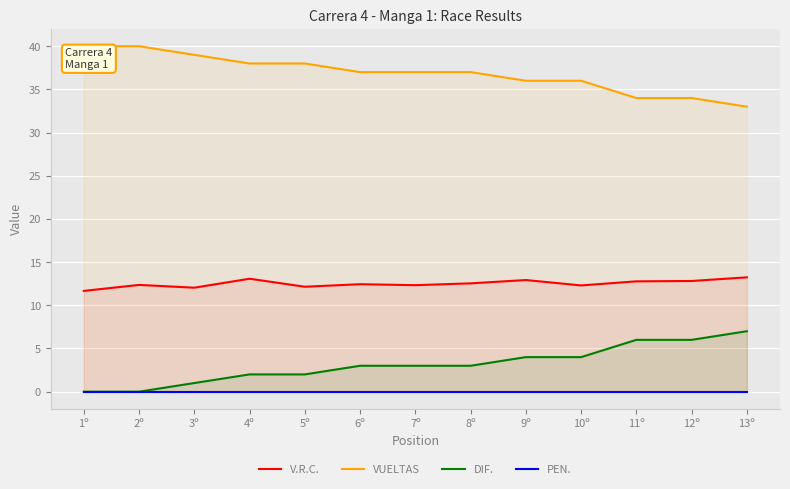

Does the chart display data point markers on the line(s)?

No